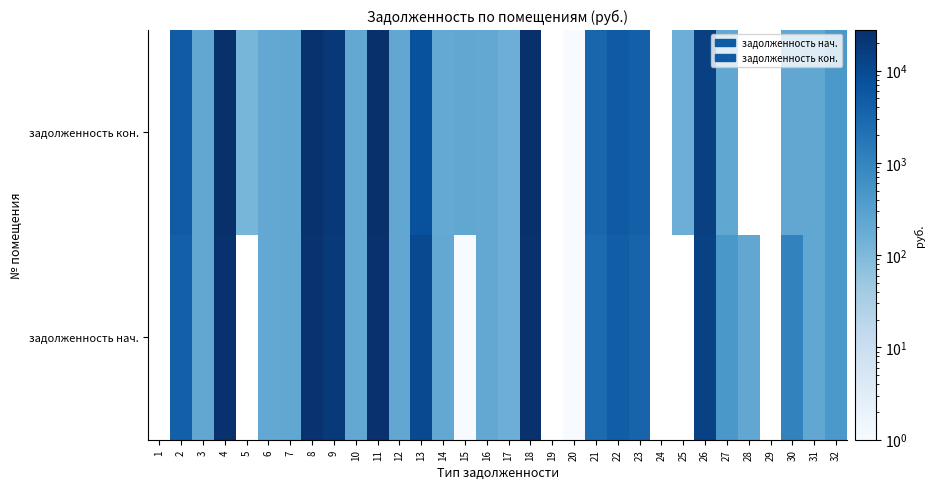

True or false: 2 has a value of 0.0 at 28.

True